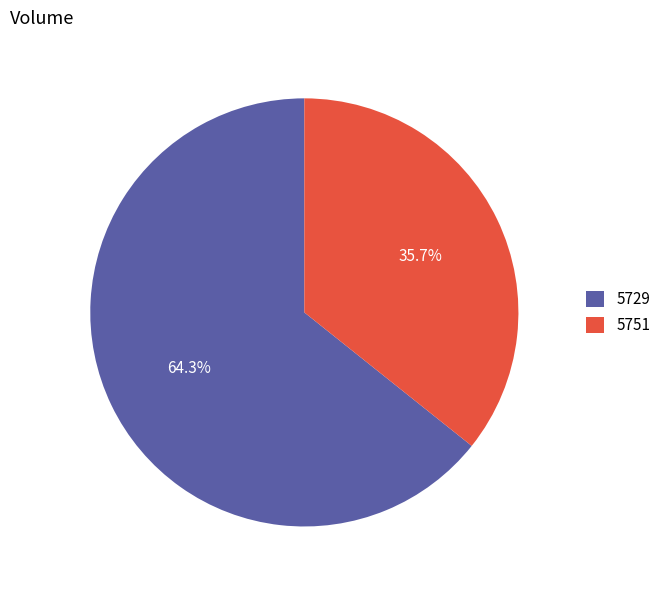

How many slices are in this pie chart?

2